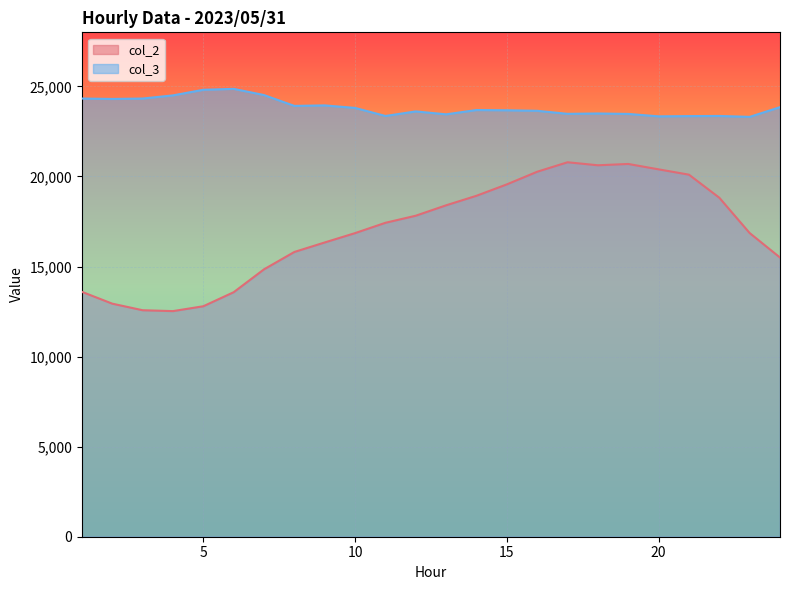

What is the value of the col_2 point at the 22nd from the left?

18819